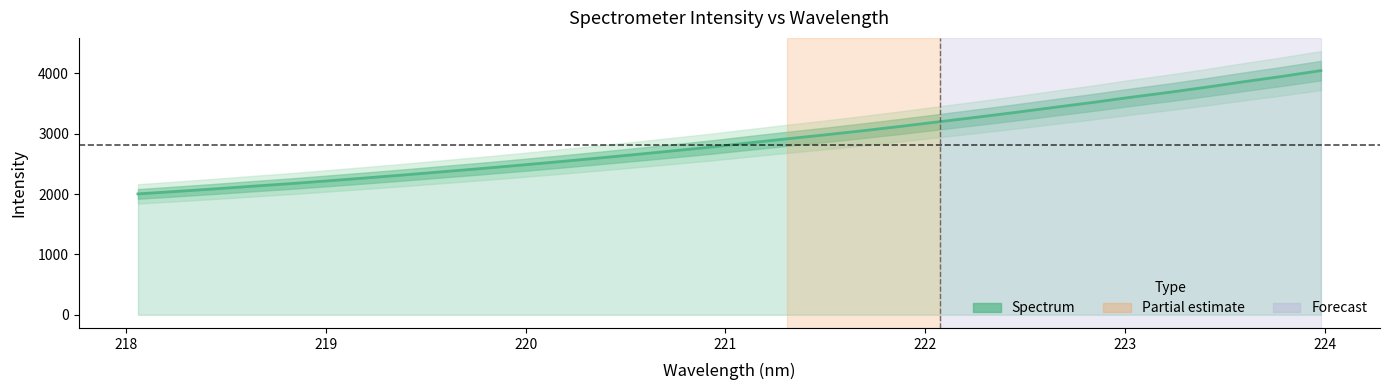

What is the average value?

2886.3